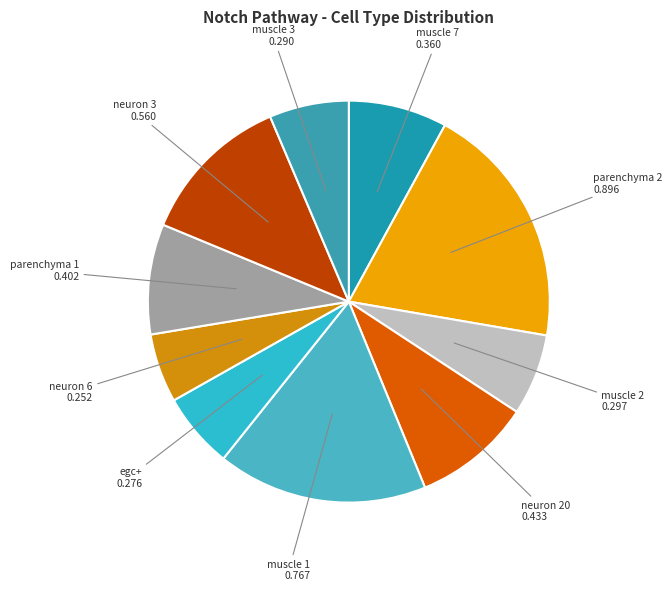

Does any single category account for the majority?

No